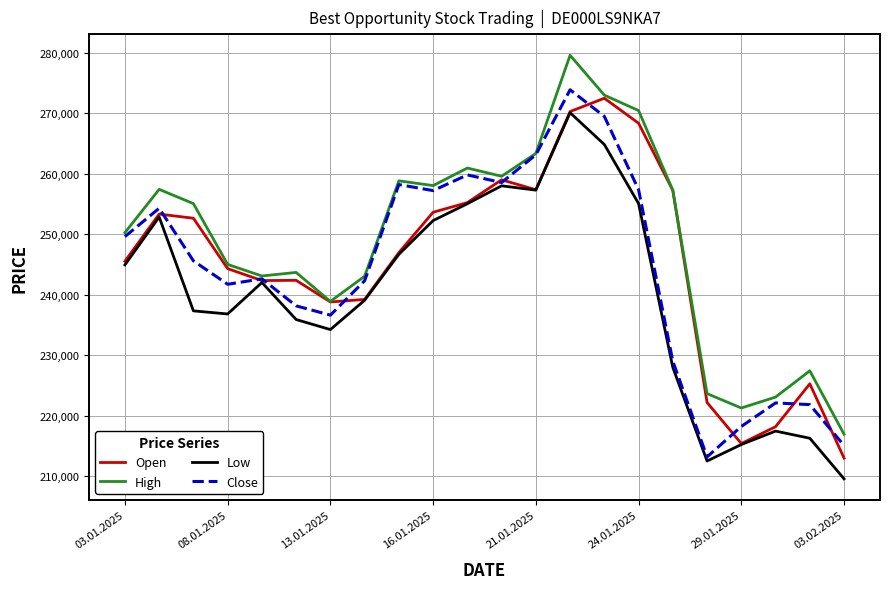

Which series has the largest total across all categories?

High